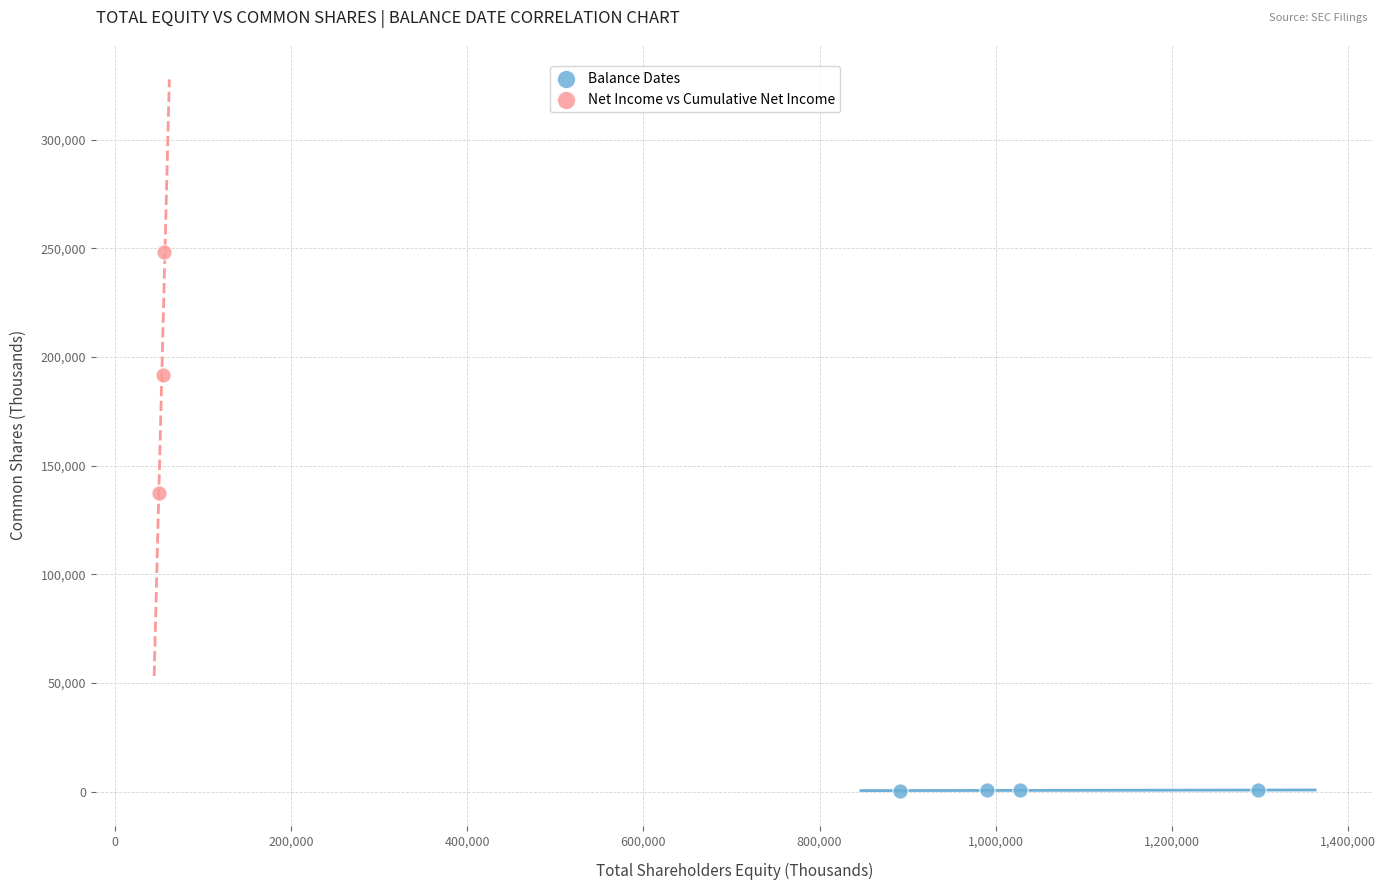

Which series contains the lowest Y value?

Balance Dates